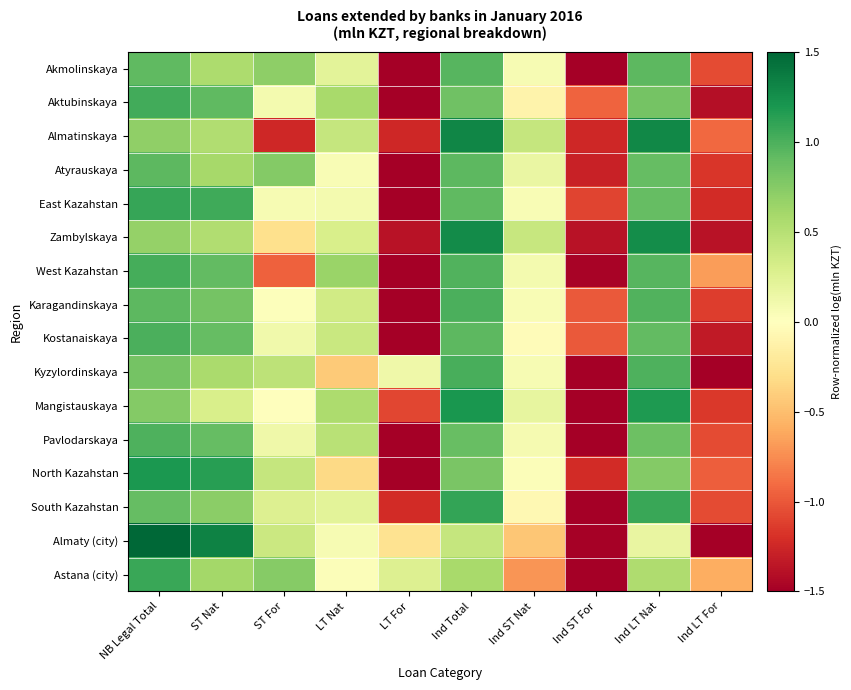

At how many categories does at least one series exceed 0?

8